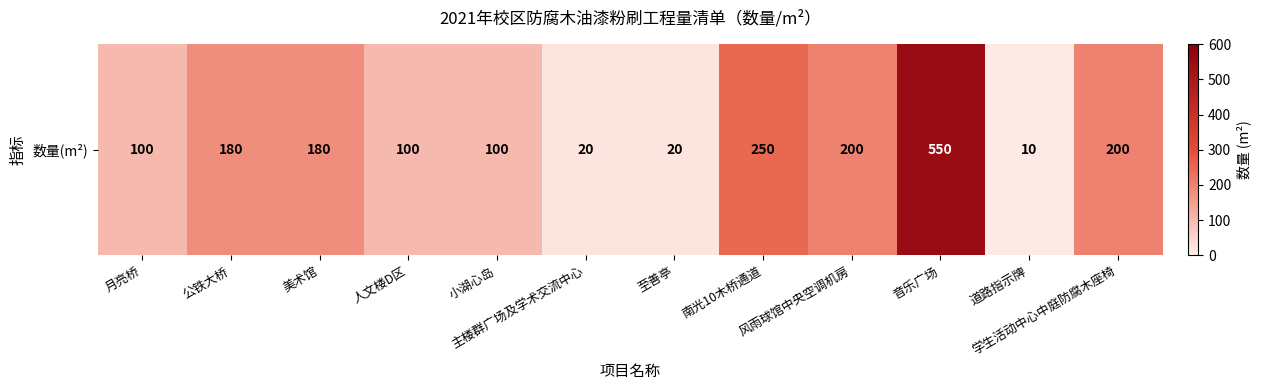

What is the sum of the values at 音乐广场 and 主楼群广场及学术交流中心?

570